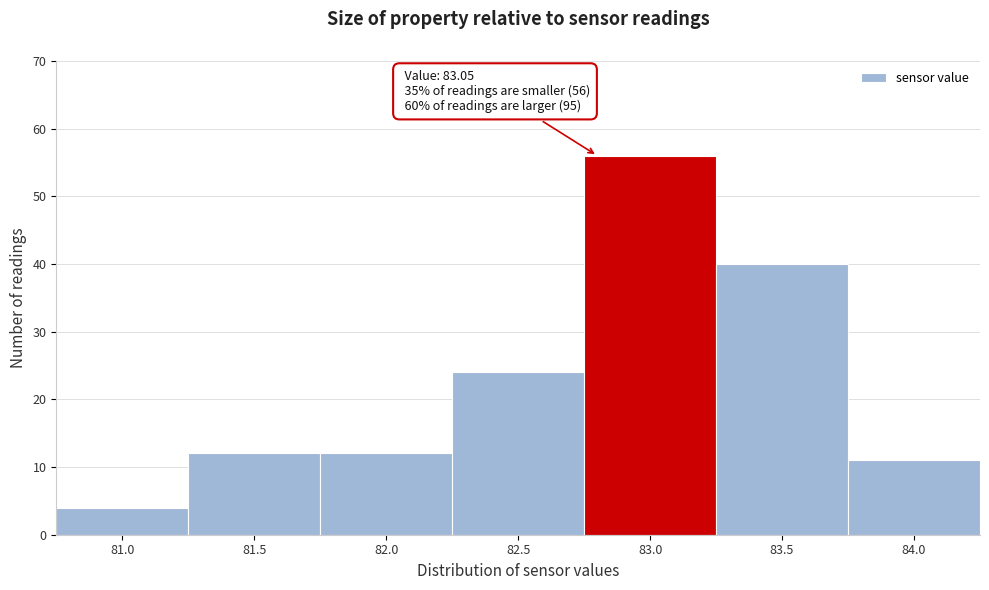

Reading right to left, extract all data points from this chart.

11	40	56	24	12	12	4